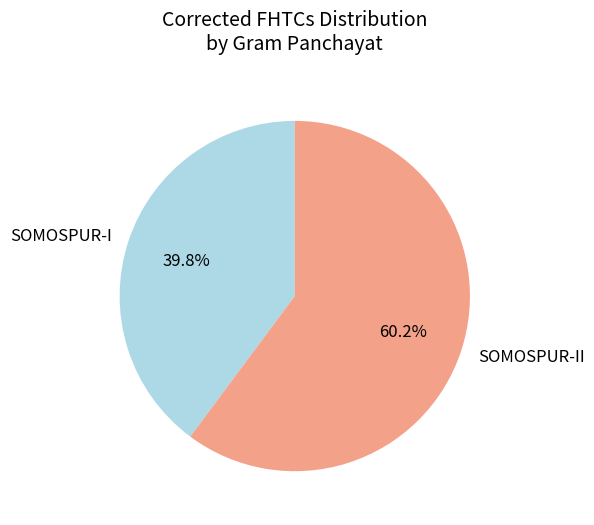

Is the sum of SOMOSPUR-II and SOMOSPUR-I greater than half?

Yes